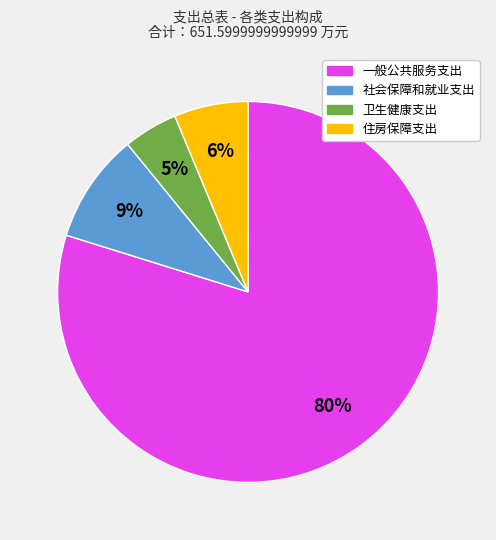

Is it true that 一般公共服务支出 is 86% of the pie?

False